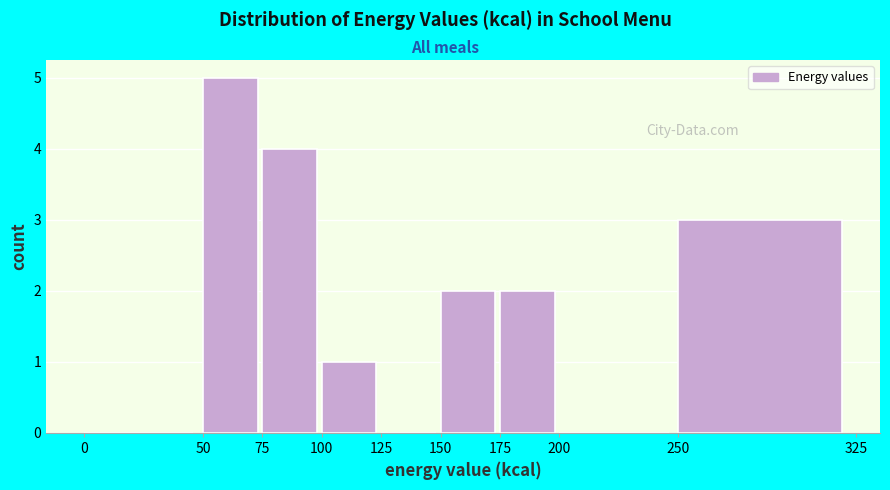

Reading left to right, transcribe this chart: for each bar, give the range it covers on the x-axis and its height. The values are not printed on the chart, so give them approximately, as read against the axis.

0 to 50: 0
50 to 75: 5
75 to 100: 4
100 to 125: 1
125 to 150: 0
150 to 175: 2
175 to 200: 2
200 to 250: 0
250 to 325: 3